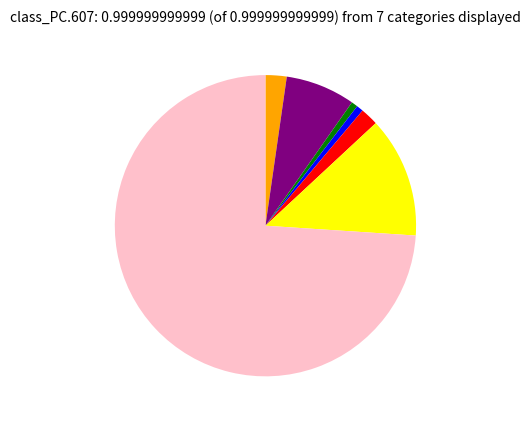

Is there any slice that represents more than half of the pie?

Yes